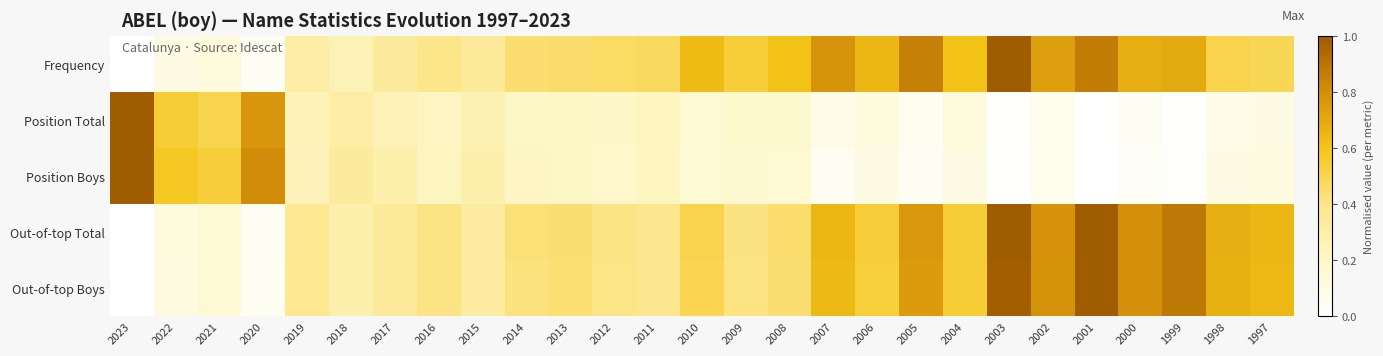

Between 2012 and 1998, which series saw the biggest shift?

Out-of-top Total